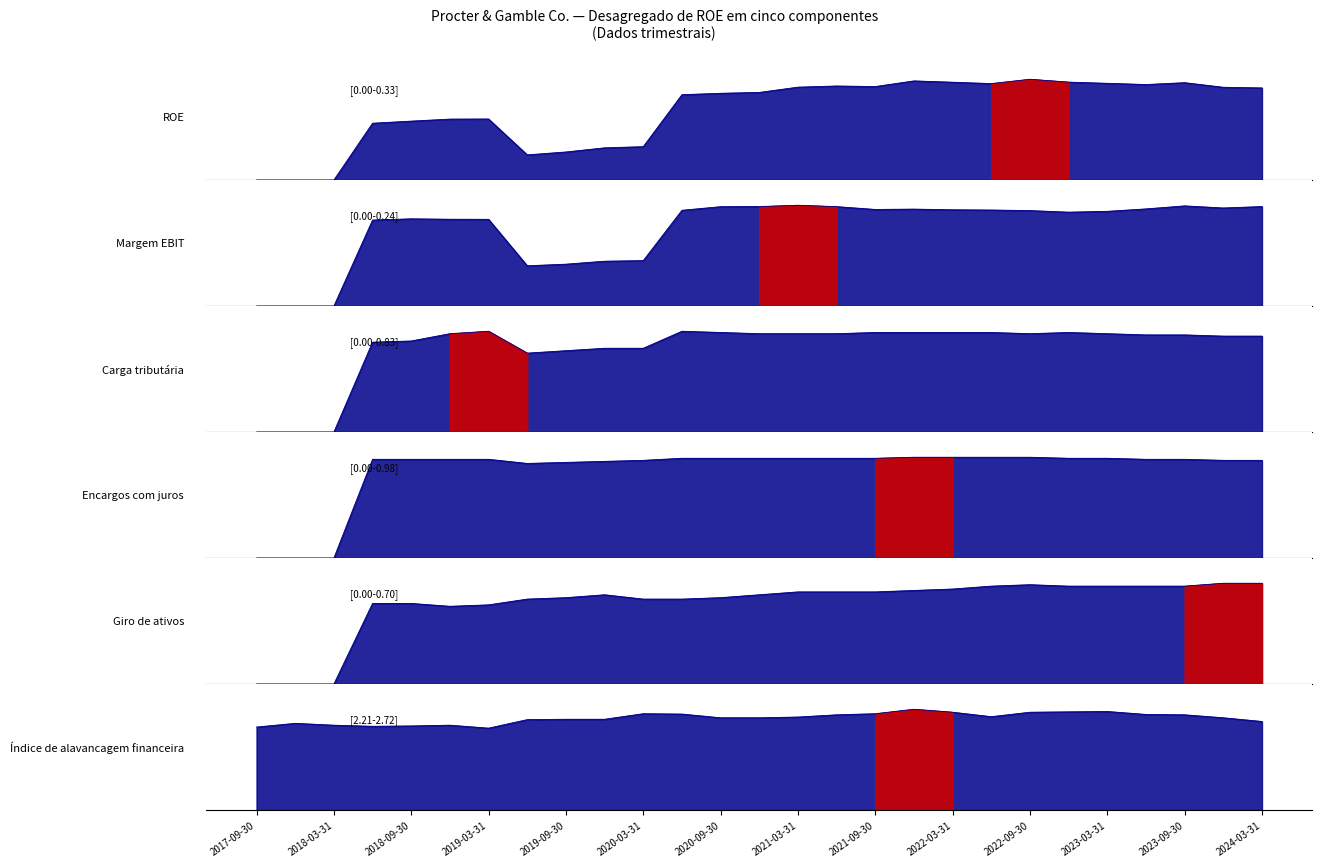

Rank the series by their maximum value, from highest to lowest.

Índice de alavancagem financeira, Encargos com juros, Carga tributária, Giro de ativos, ROE, Margem EBIT